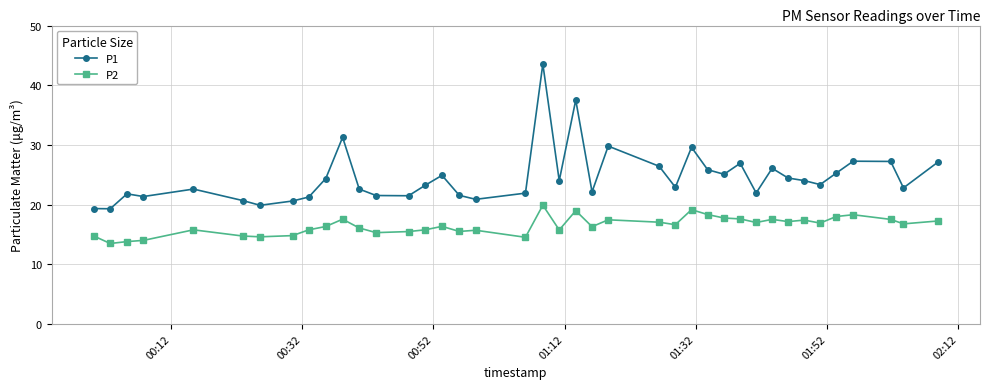

What is the value of the P2 point at the 32nd from the left?

17.5